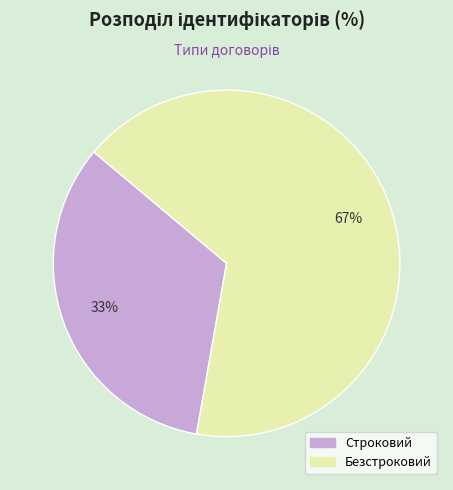

Does Строковий represent more than half of the total?

No